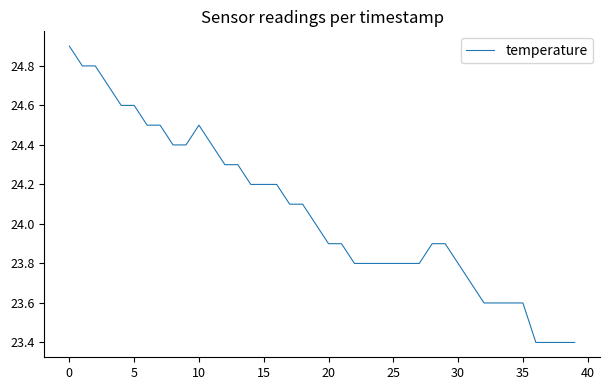

What is the difference between the maximum and minimum values?

1.5